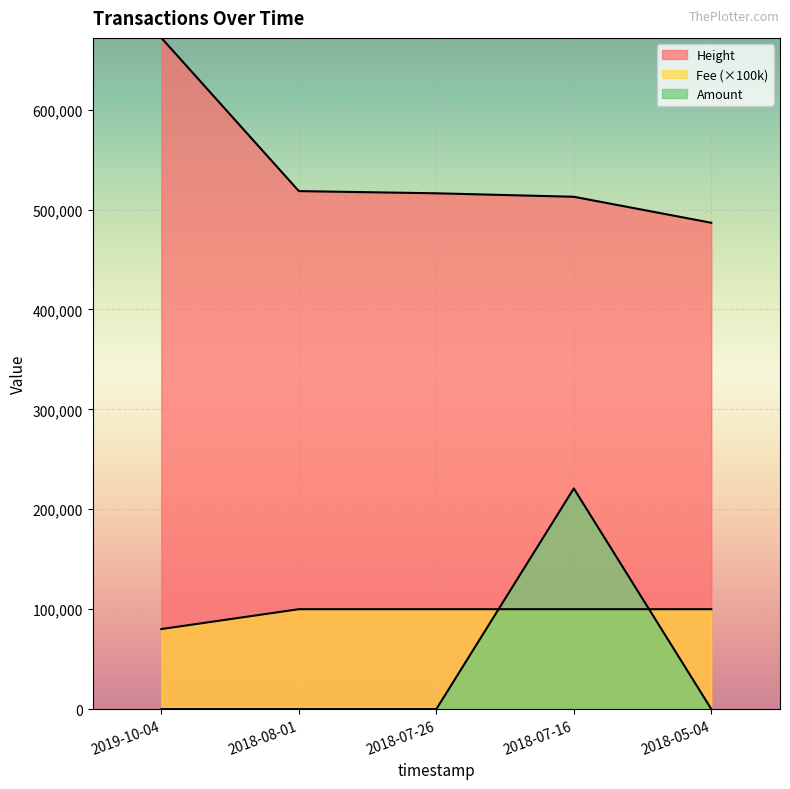

Rank the categories by Fee value from lowest to highest.

2019-10-04, 2018-08-01, 2018-07-26, 2018-07-16, 2018-05-04